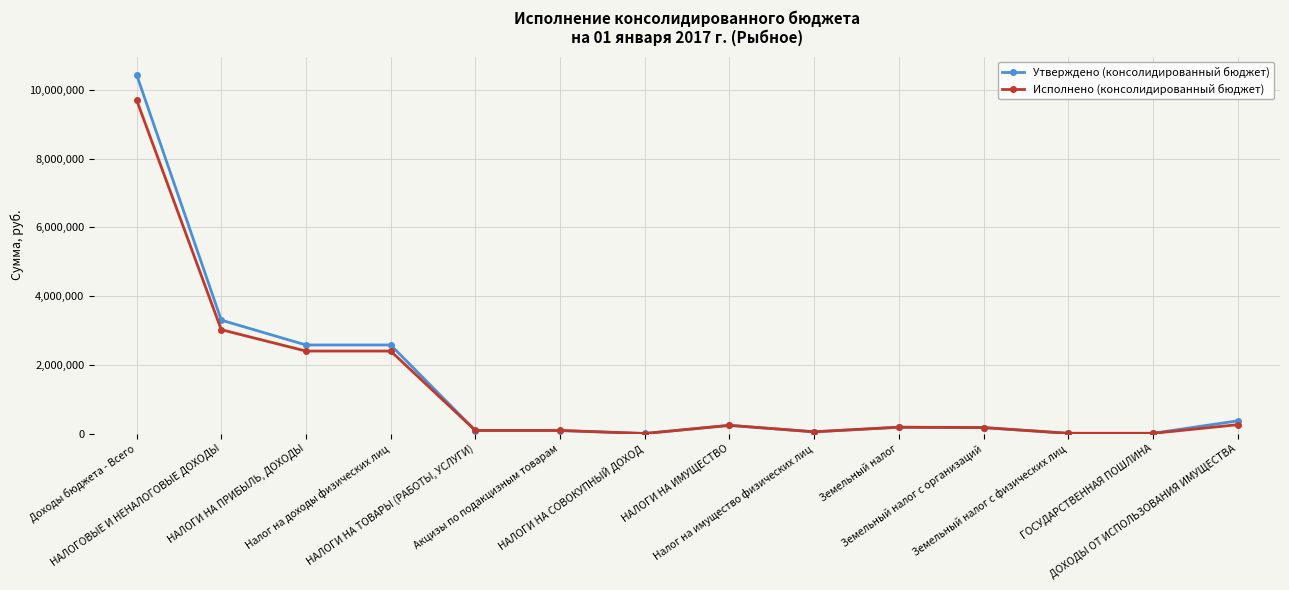

What is the difference between the second highest and second lowest values in the Исполнено (консолидированный бюджет) series?

3014901.4